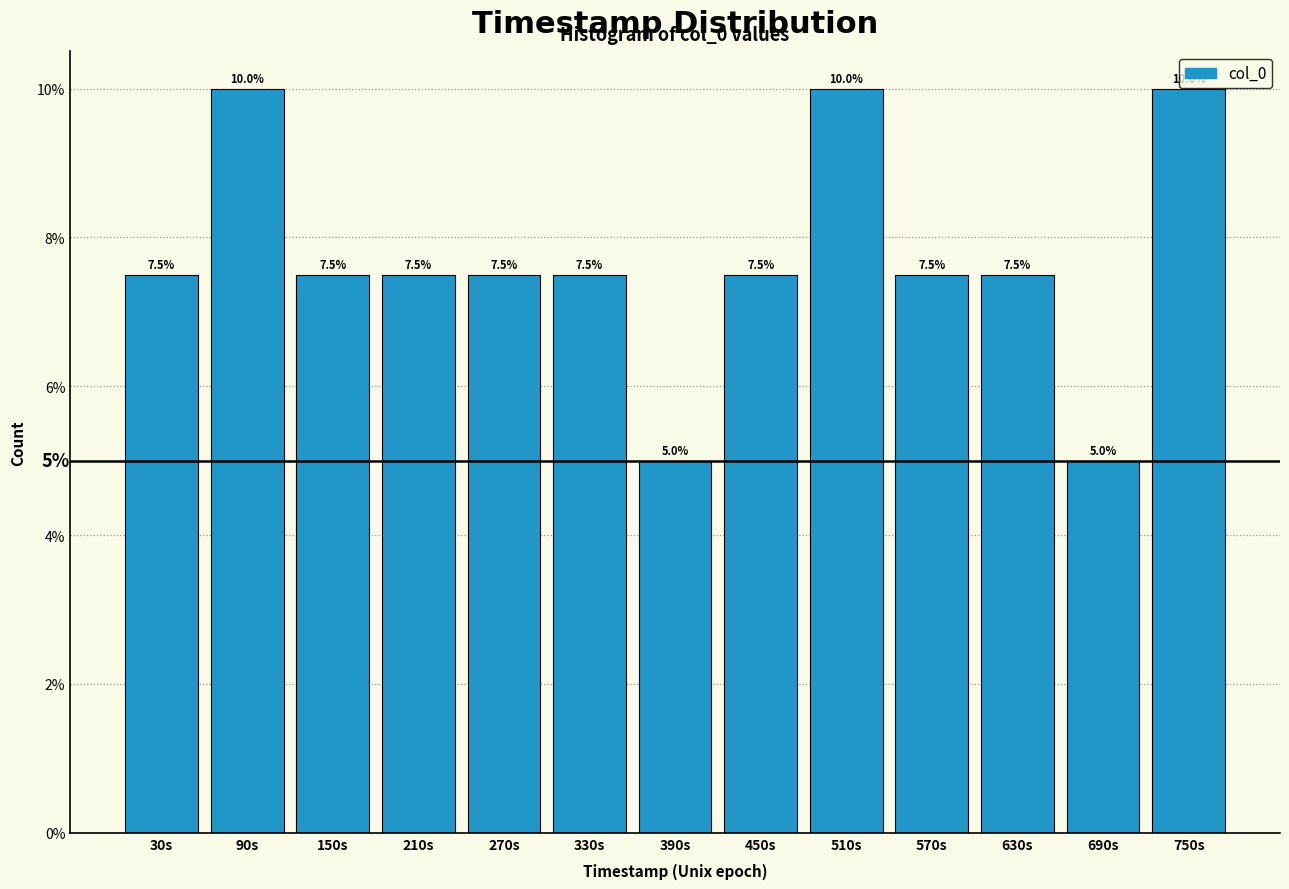

Reading left to right, extract all data points from this chart.

7.5	10.0	7.5	7.5	7.5	7.5	5.0	7.5	10.0	7.5	7.5	5.0	10.0